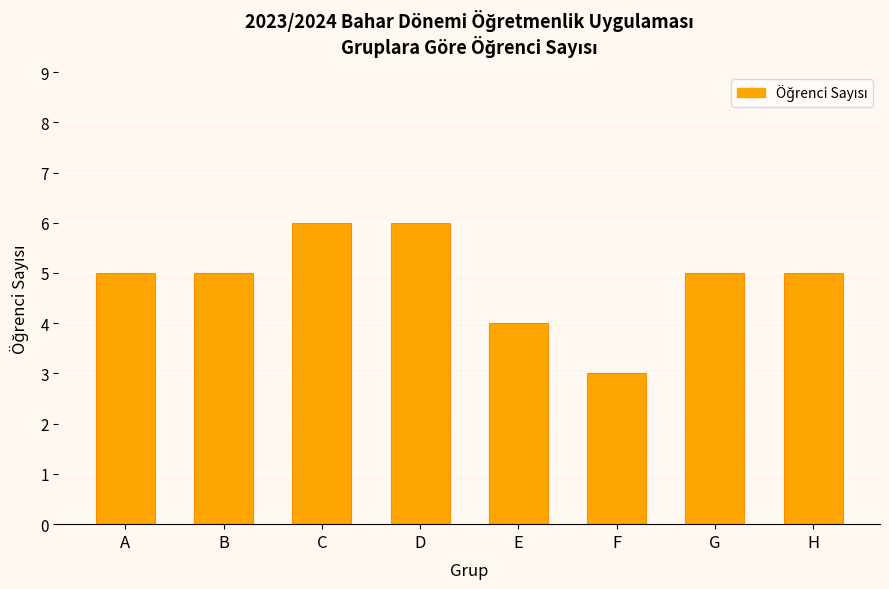

Reading left to right, extract all data points from this chart.

5	5	6	6	4	3	5	5